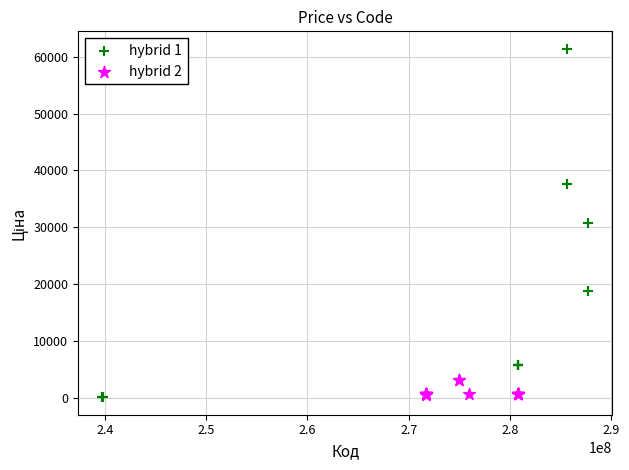

Which series has the largest Y range (max minus min)?

hybrid 1